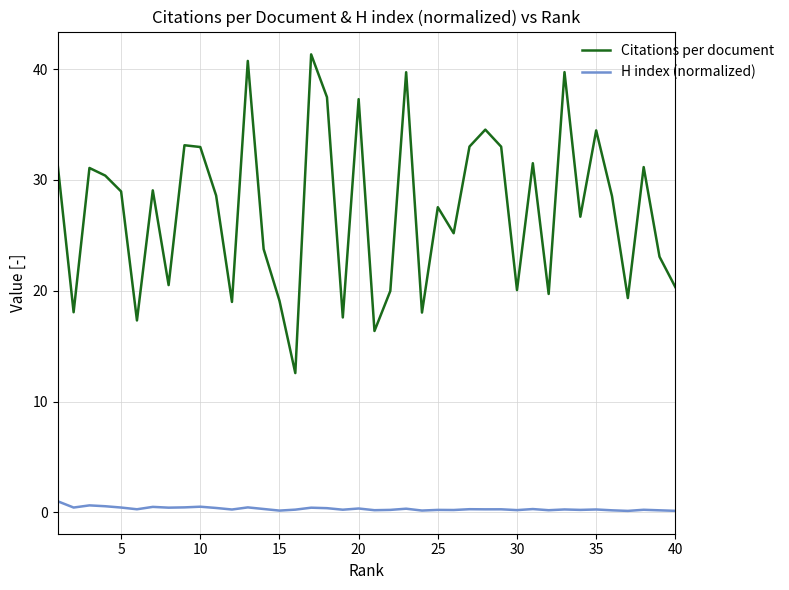

How many interior local peaks does the Citations per document series have?

13